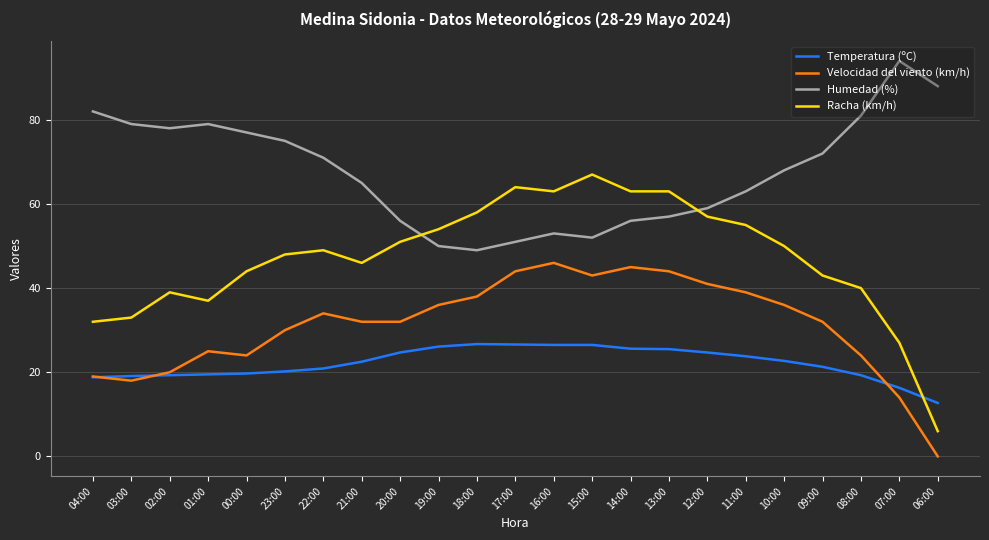

How many categories are shown in the chart?

23